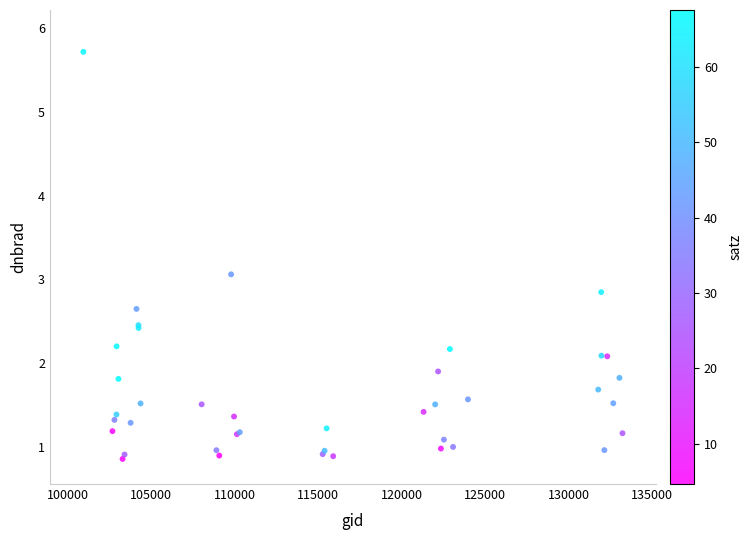

What Y value in the scatter plot is closest to 3?

3.1